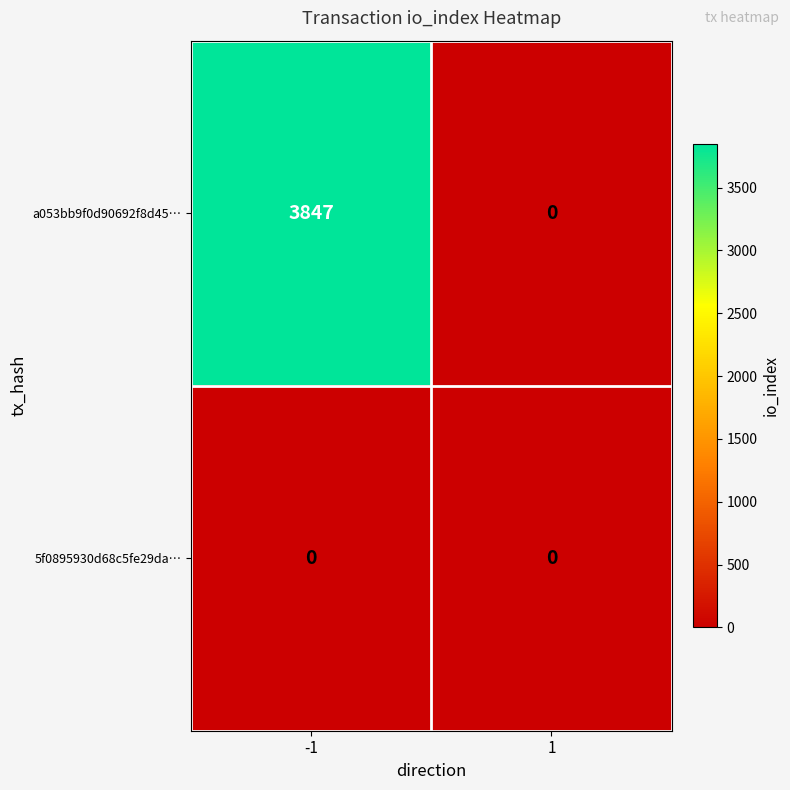

Reading left to right, list all the values displayed in this chart.

a053bb9f0d90692f8d45…: 3847	0
5f0895930d68c5fe29da…: 0	0